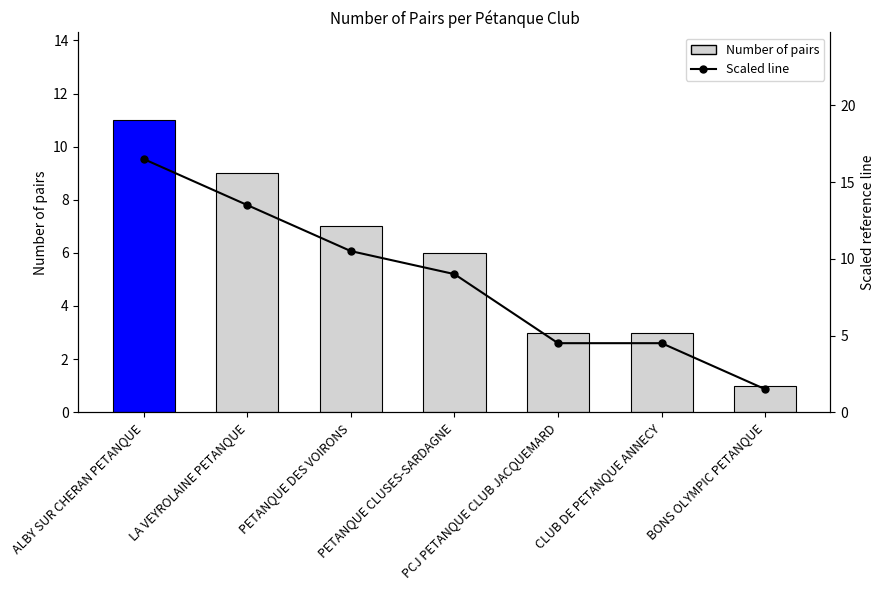

Where does the Cumulative (scaled) series first go above 9?

ALBY SUR CHERAN PETANQUE